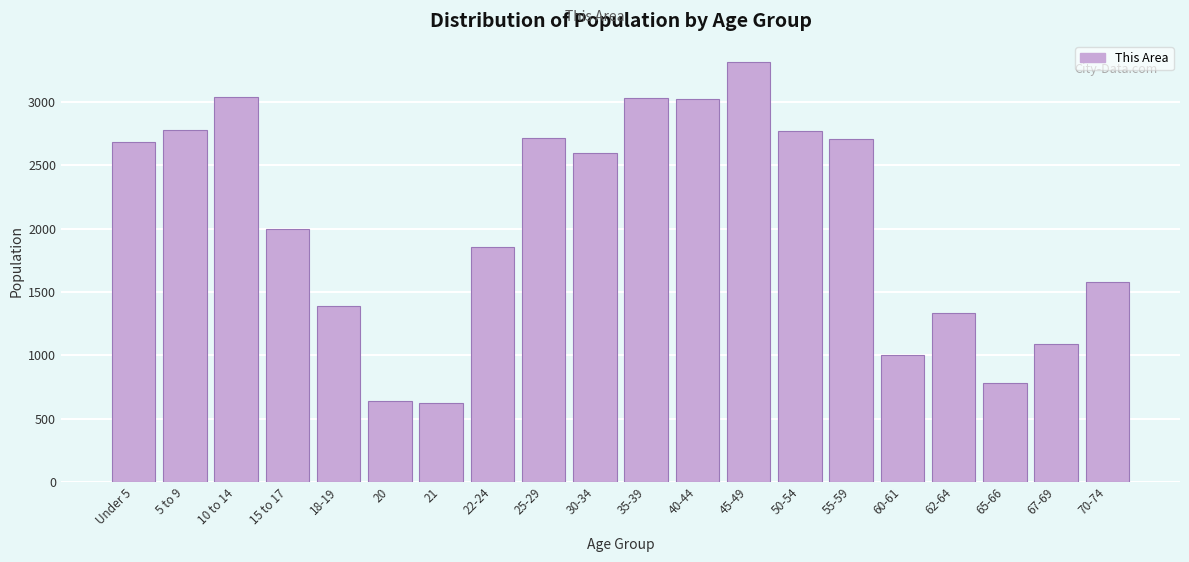

What is the maximum value shown in the chart?

3316